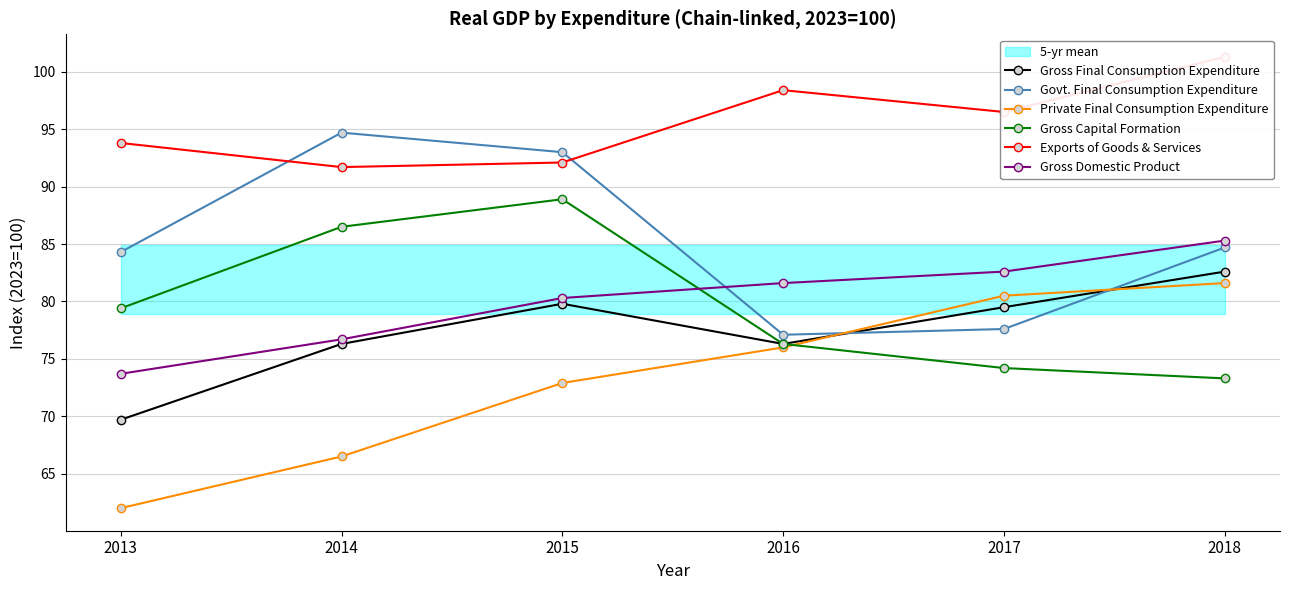

What is the average value of the Govt. Final Consumption Expenditure series?

85.2